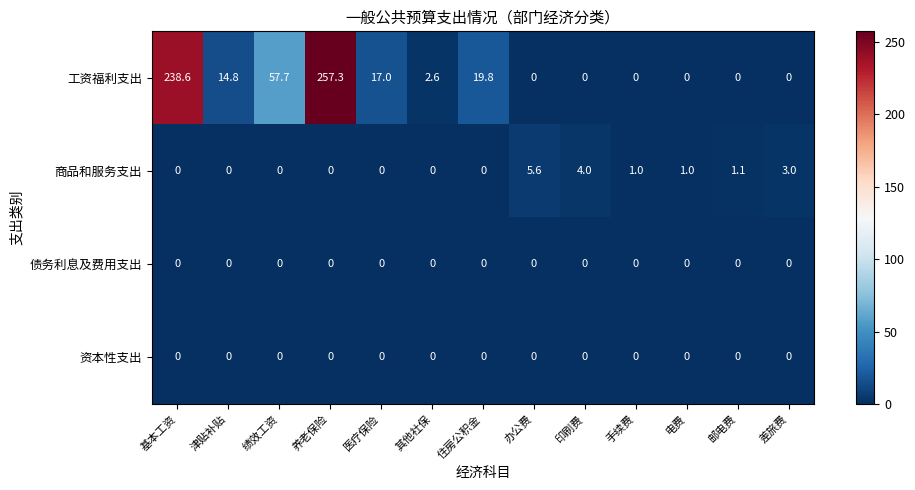

How many data points does each series have?

13